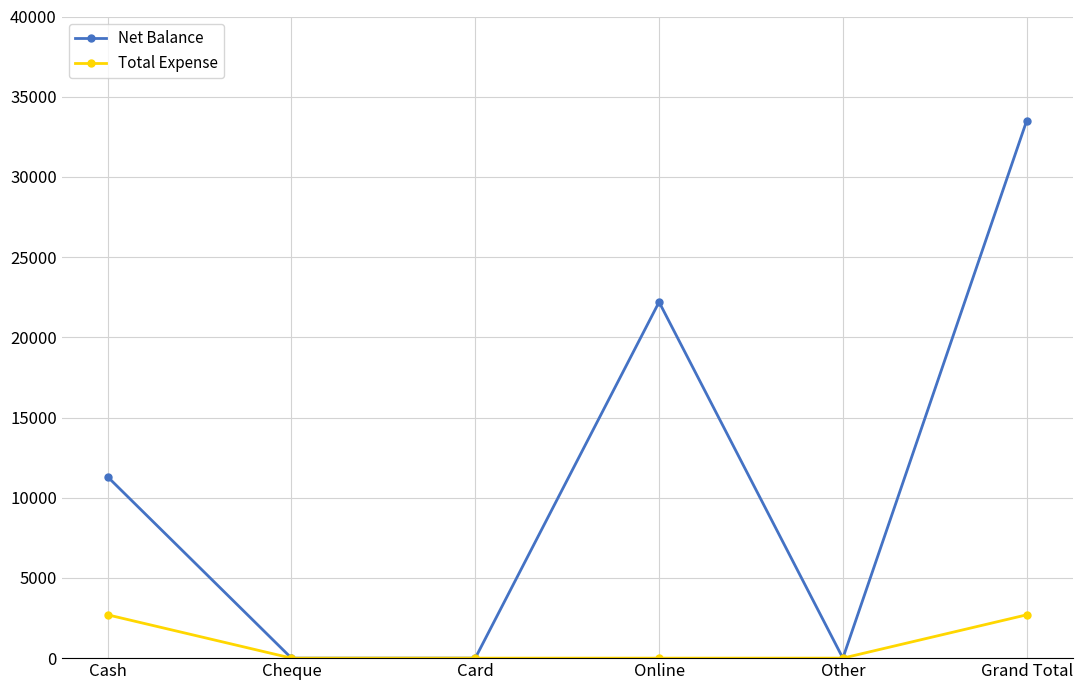

What position from the left is Grand Total?

6